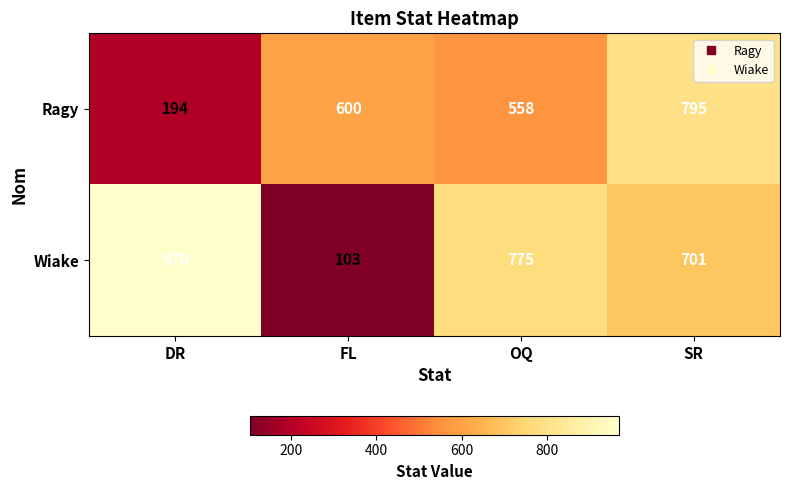

Which series has the largest total across all categories?

Wiake